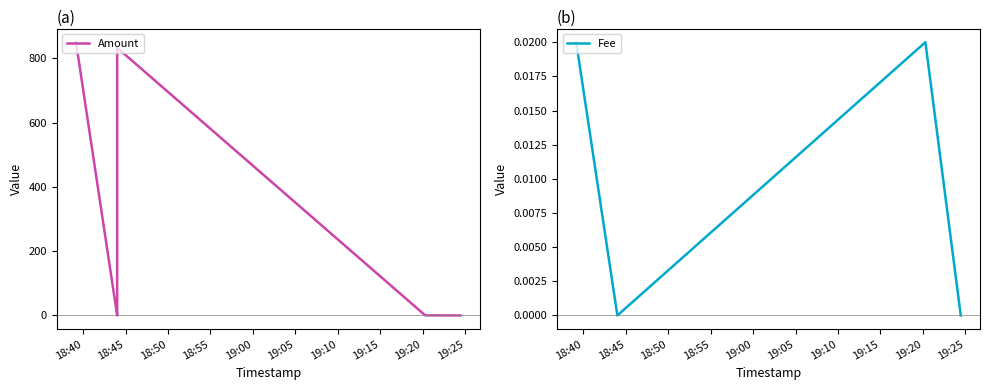

True or false: Fee has more than 0 points higher than both neighbors.

True